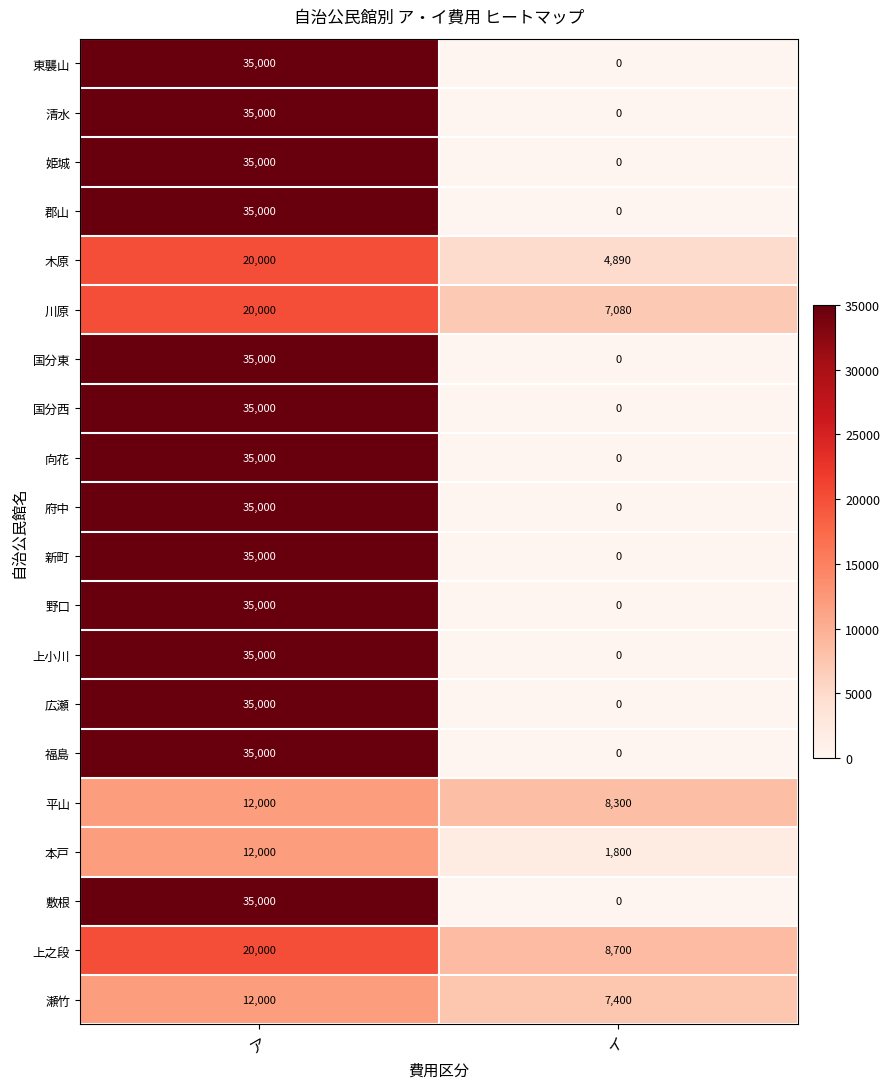

Is the value of 清水 at ア greater than the value of 広瀬 at イ?

Yes